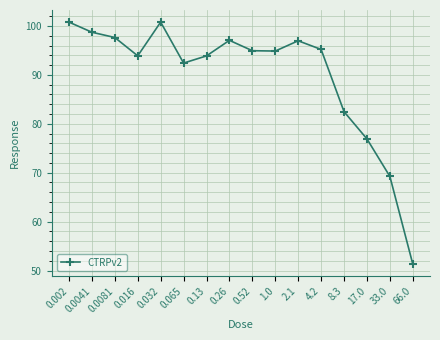

What is the ratio of the value at 0.0081 to the value at 2.1?

1.0